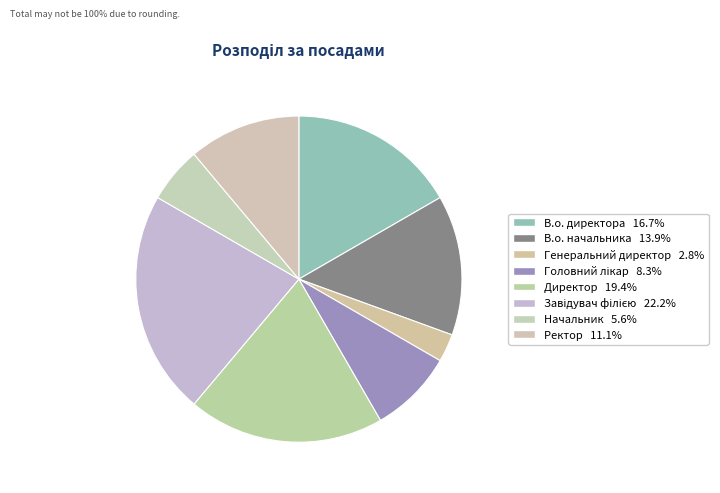

Is there a majority slice in this chart?

No